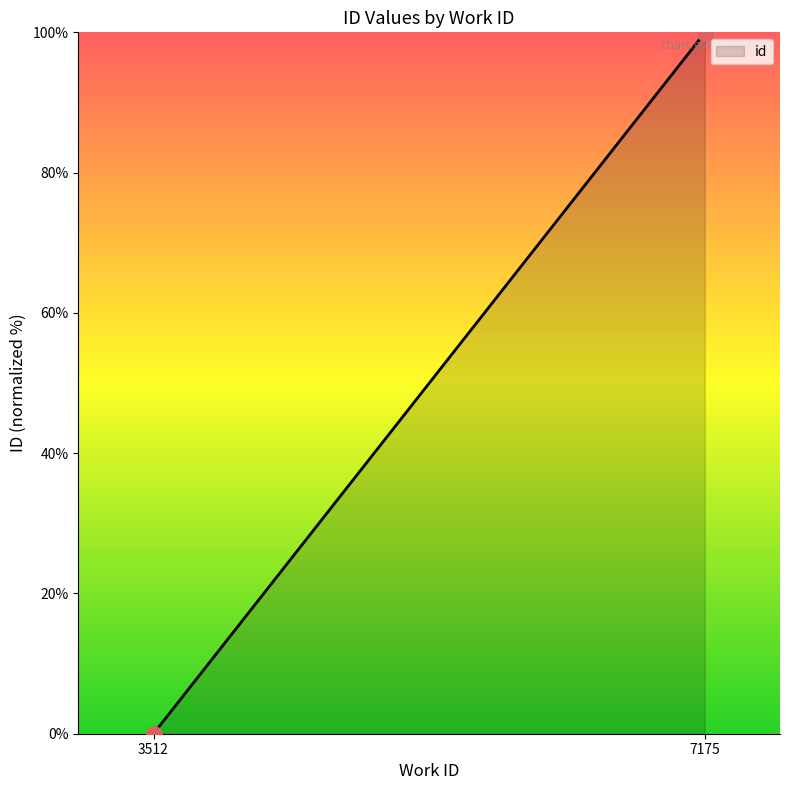

What is the change in value from 3512 to 7175?

+100.0